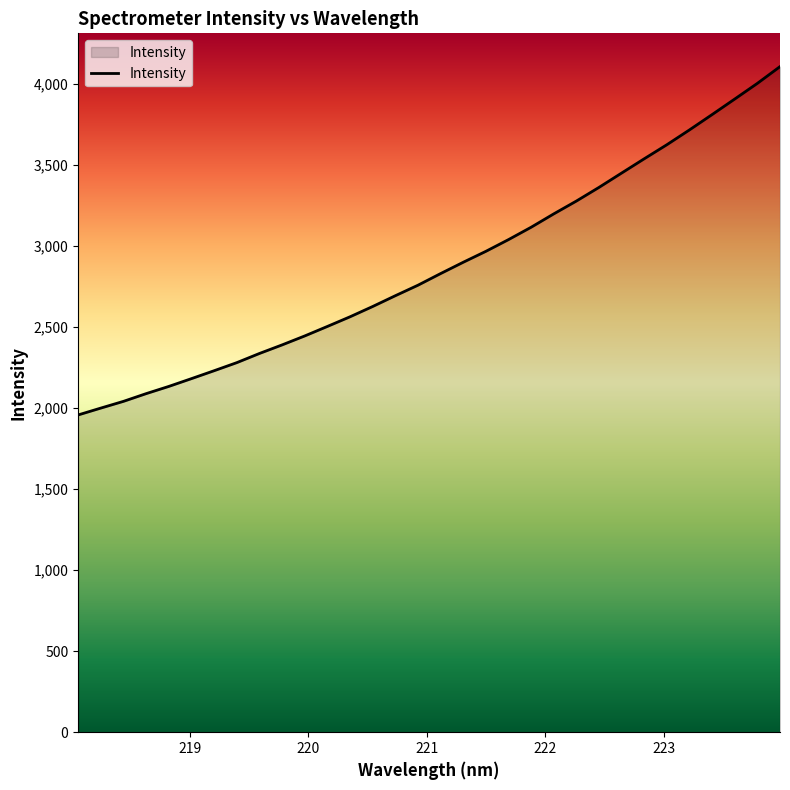

What is the average value?

2876.9